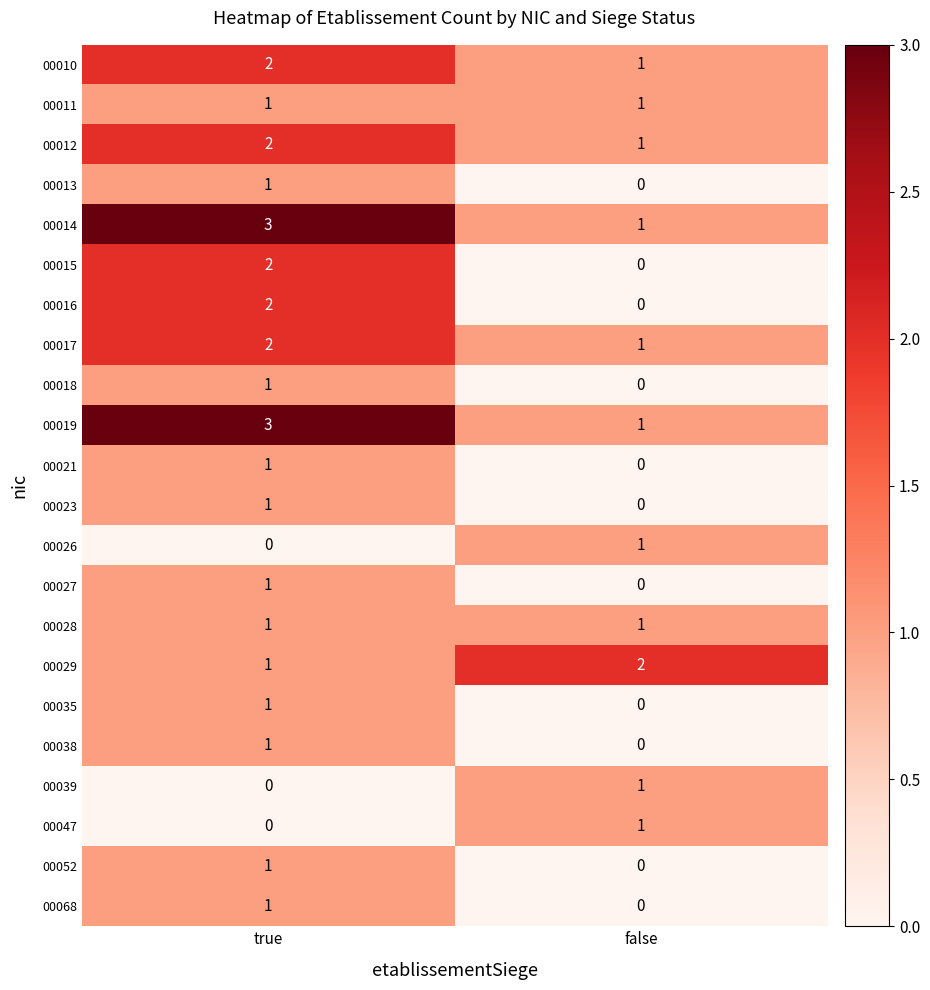

List the labels in order of 00026 value, smallest first.

true, false